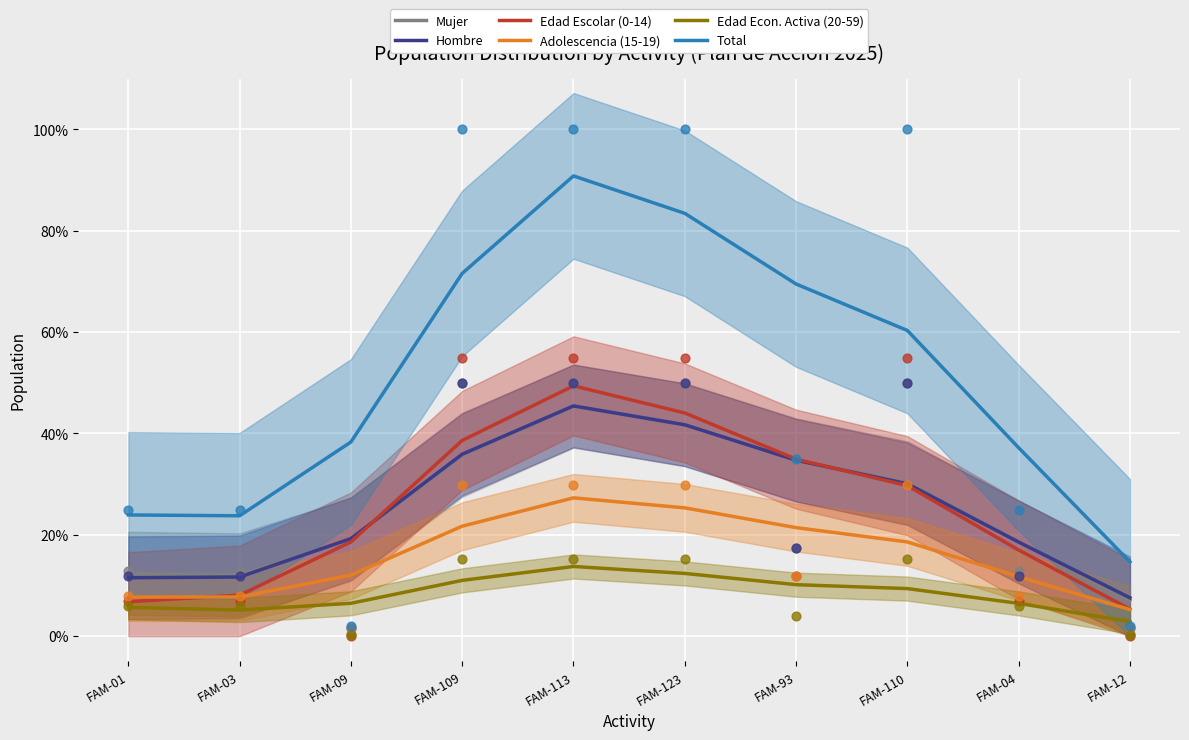

Which series has the largest total across all categories?

Total